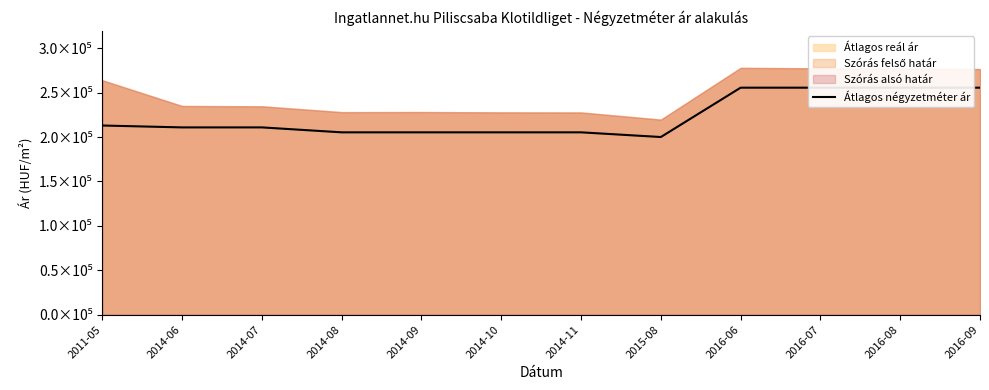

Reading left to right, extract all data points from this chart.

212962	210833	210833	205277	205277	205277	205277	200000	255555	255555	255555	255555